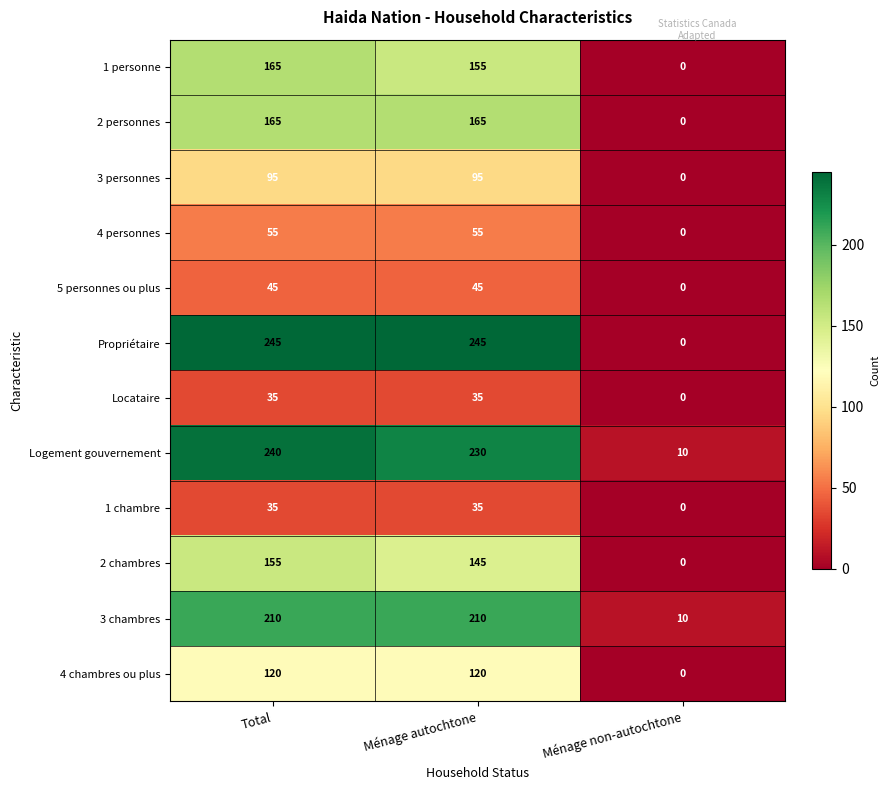

True or false: 3 chambres has a value of 210 at Total.

True